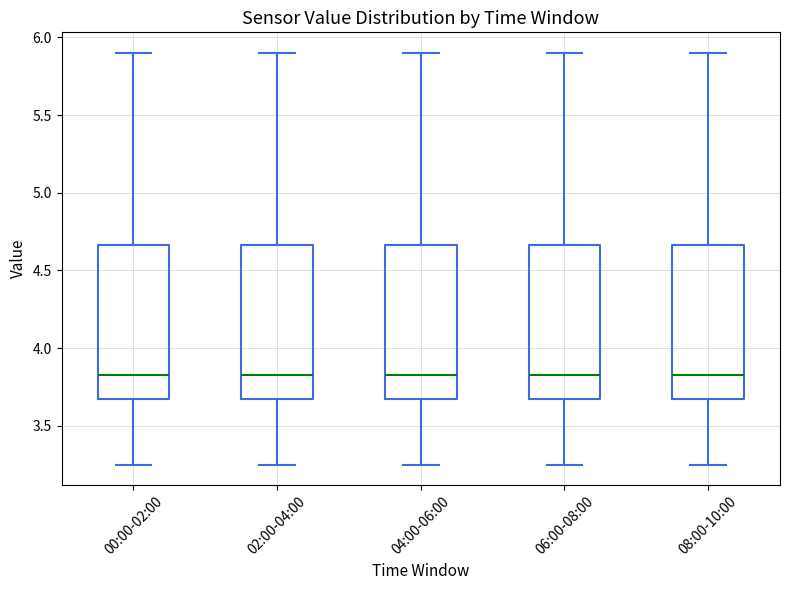

Reading left to right, transcribe this box plot: for each box, give where its median line is, the range the box spans, and where its two whiskers end, as read against the y-axis. The values are not printed on the chart, so give them approximately, as read against the axis.

00:00-02:00: median 3.85, box 3.65 to 4.65, whiskers 3.25 to 5.90
02:00-04:00: median 3.85, box 3.65 to 4.65, whiskers 3.25 to 5.90
04:00-06:00: median 3.85, box 3.65 to 4.65, whiskers 3.25 to 5.90
06:00-08:00: median 3.85, box 3.65 to 4.65, whiskers 3.25 to 5.90
08:00-10:00: median 3.85, box 3.65 to 4.65, whiskers 3.25 to 5.90